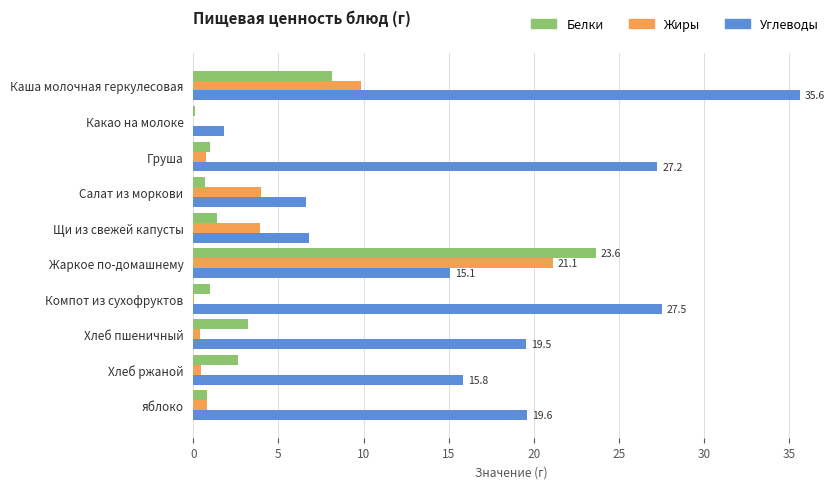

What is the sum of all Белки values?

42.7